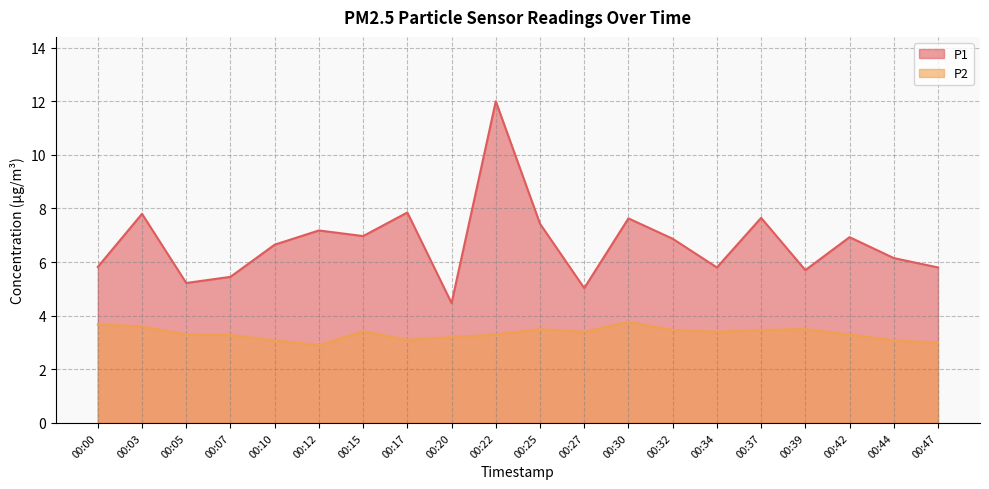

Is the value of P2 at 00:25 greater than the value of P1 at 00:44?

No